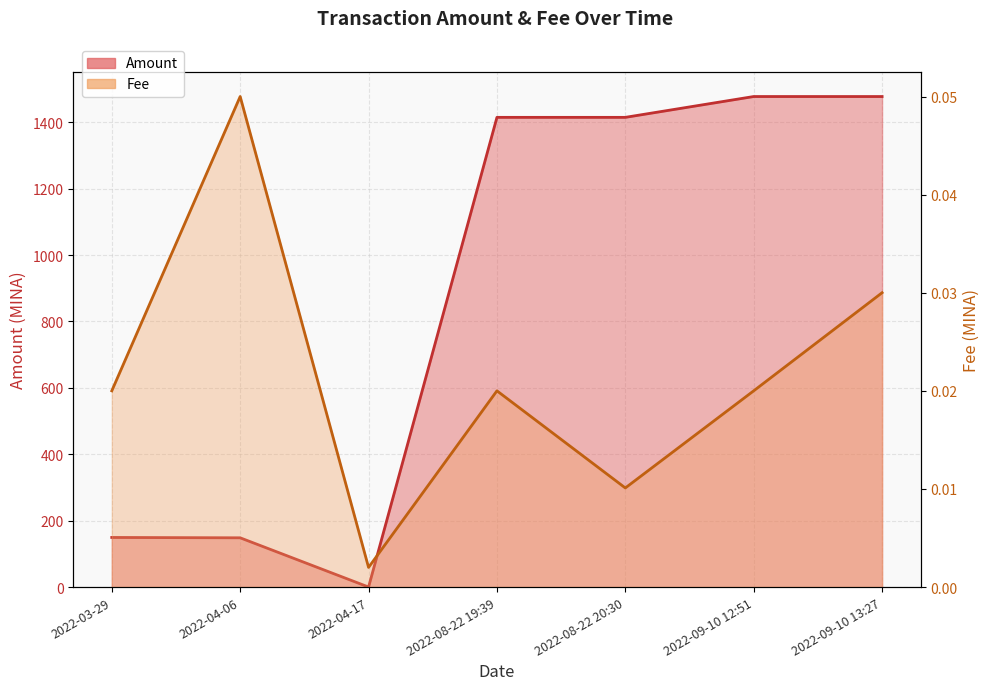

The value of Fee at 2022-03-29 is 0.0. True or false?

True